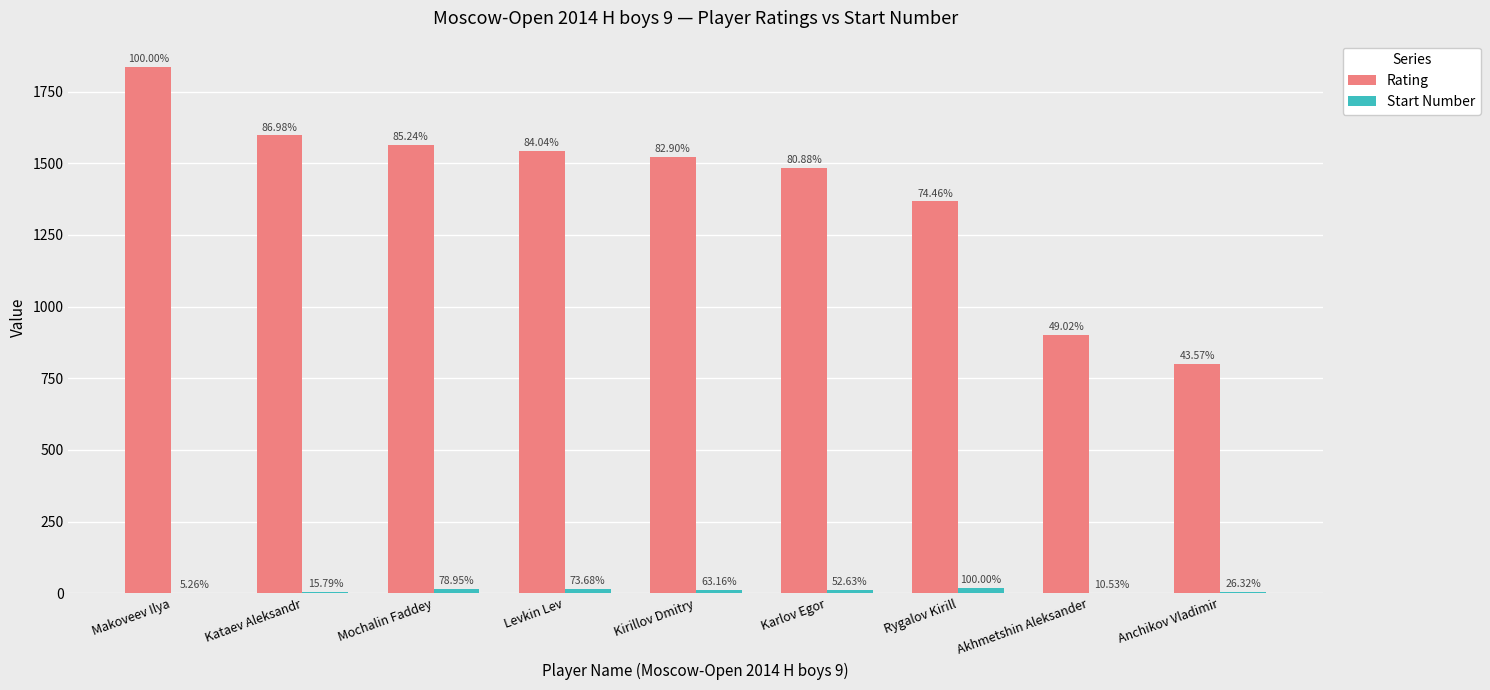

How many groups of bars are there?

9